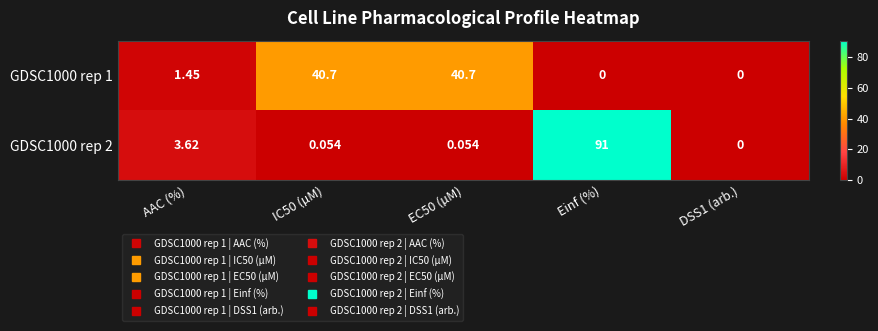

At which label does GDSC1000 rep 2 reach its peak?

Einf (%)